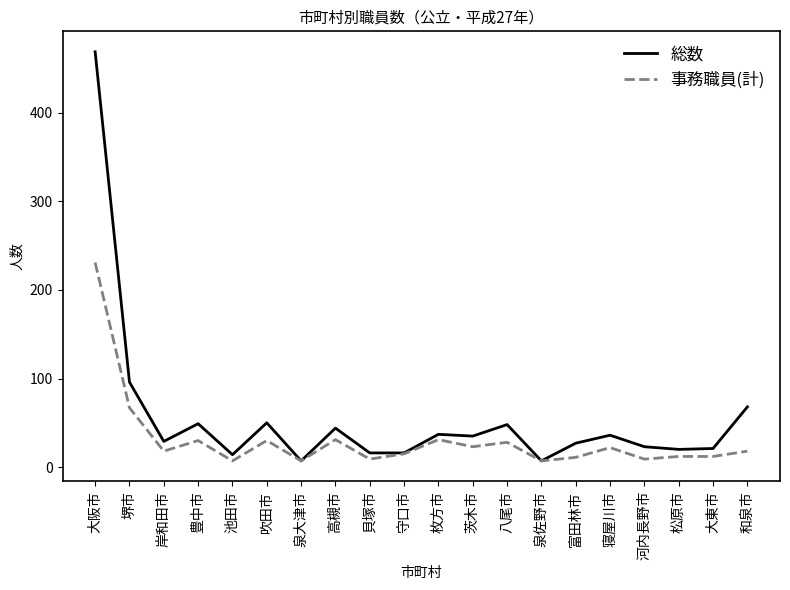

The value of 総数 at 吹田市 is 87. True or false?

False